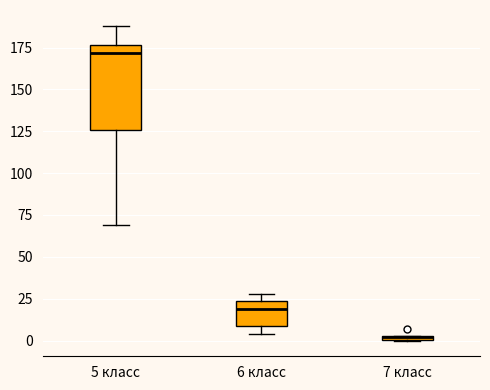

Which box is the tallest, from its lower edge to its upper edge?

5 класс